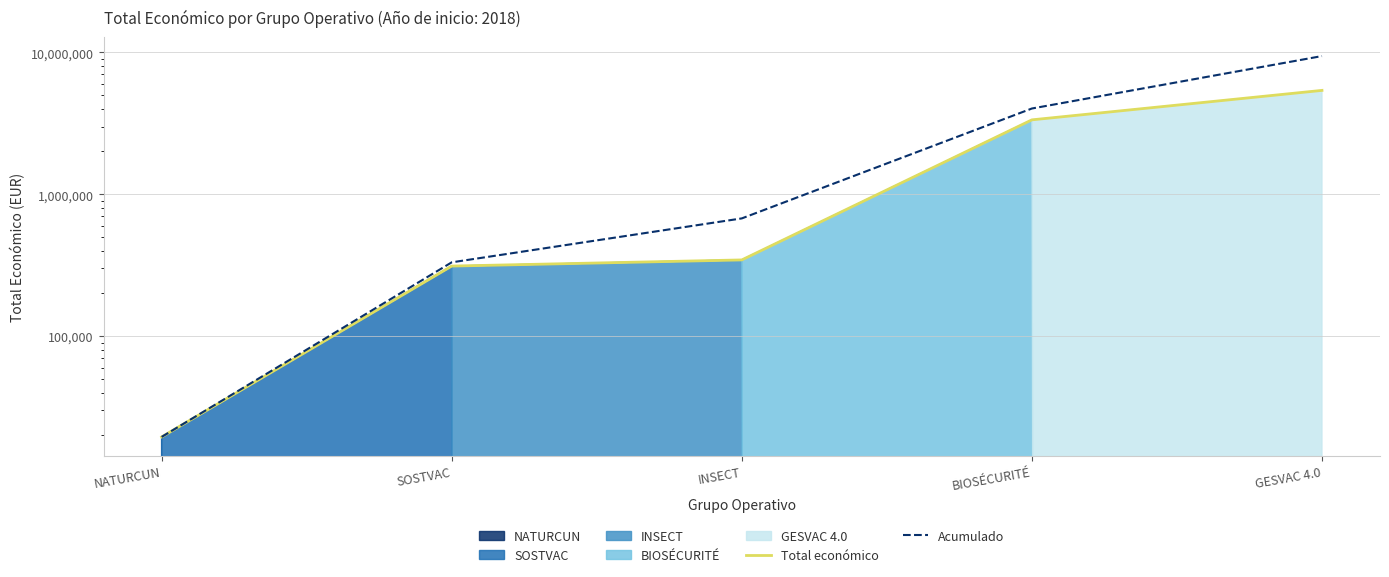

True or false: Acumulado and Total económico cross at least once.

False